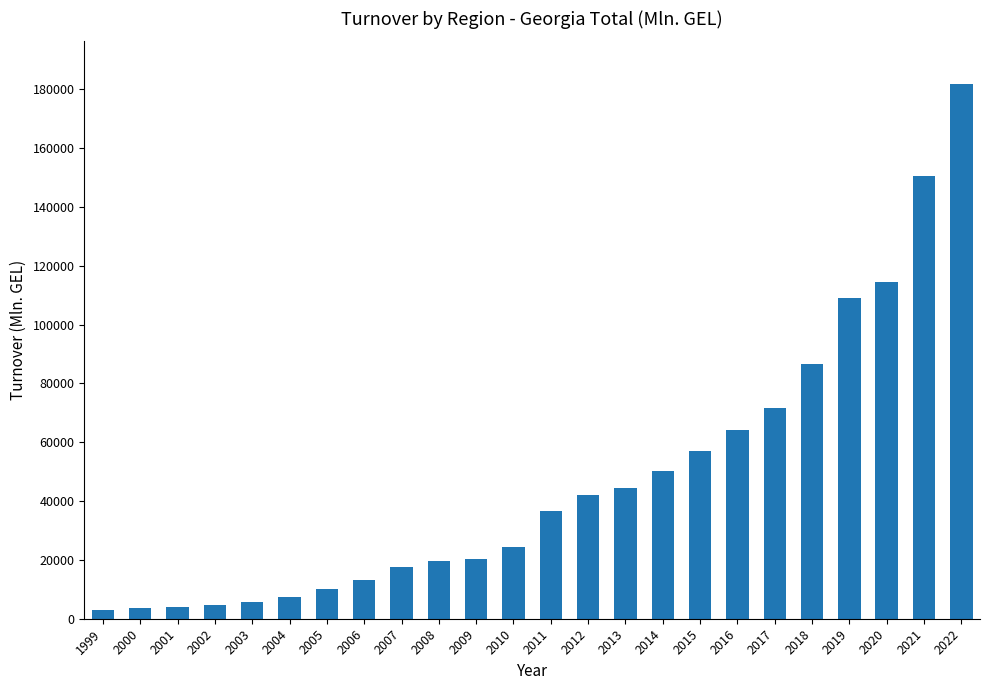

What is the difference between the maximum and second lowest values?

177984.1